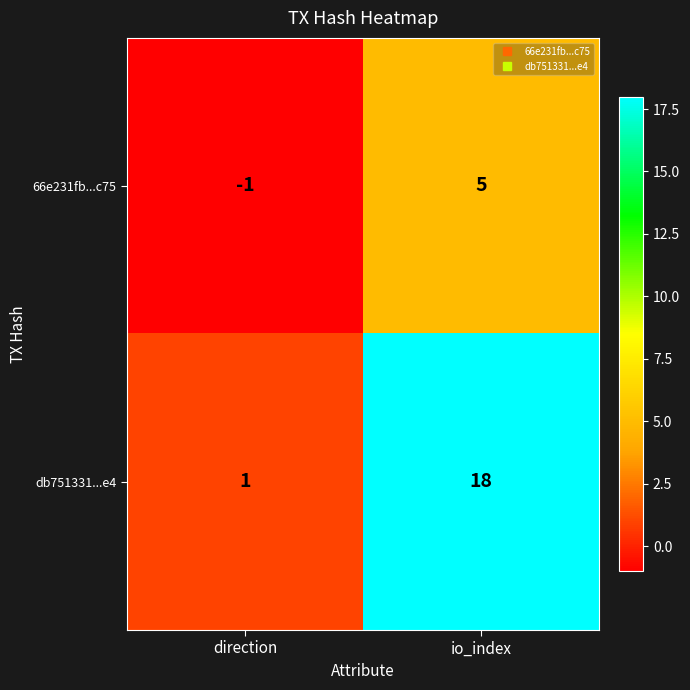

List the series in order of their peak value, lowest first.

66e231fb...c75, db751331...e4